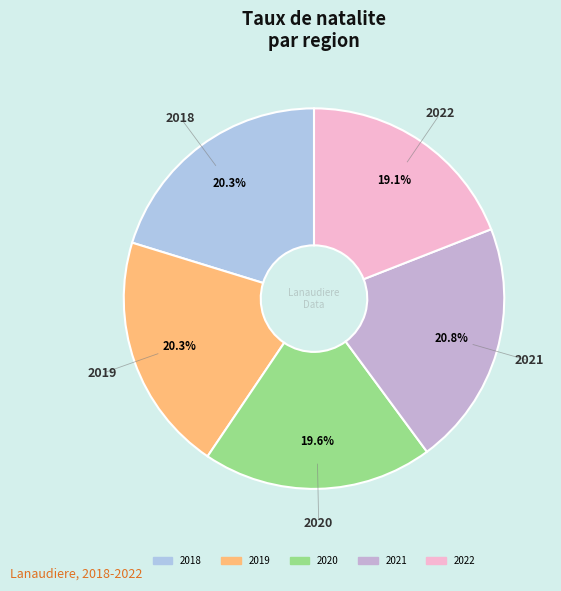

The 2021 slice represents 21% of the pie. True or false?

True